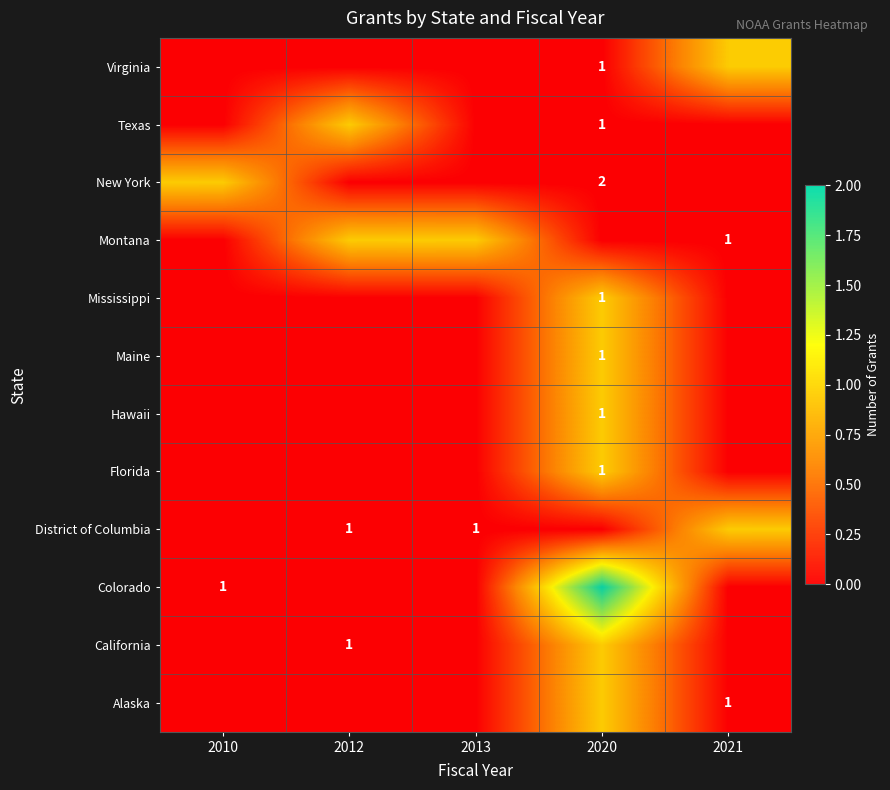

What is the spread (max minus min) of values at 2010?

1